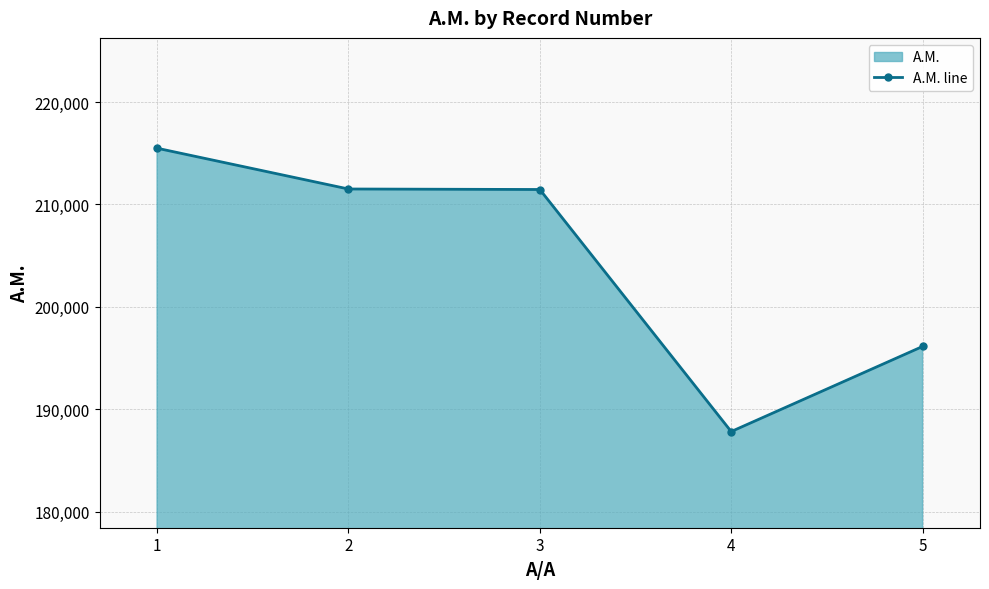

Where is the first local minimum?

4